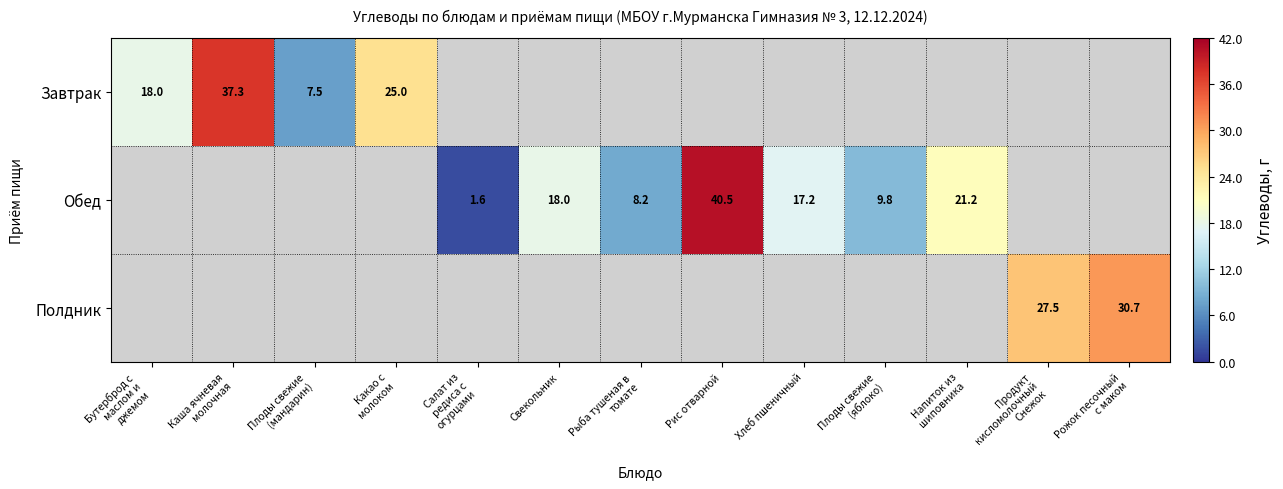

Is it true that Обед equals 4.3 at Свекольник?

False